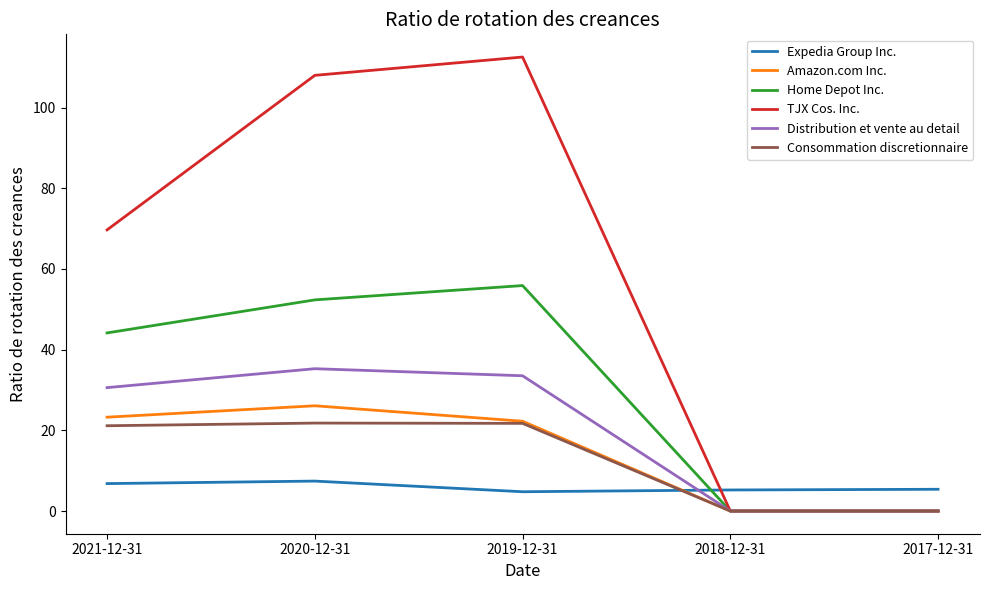

How many lines are shown in the chart?

6